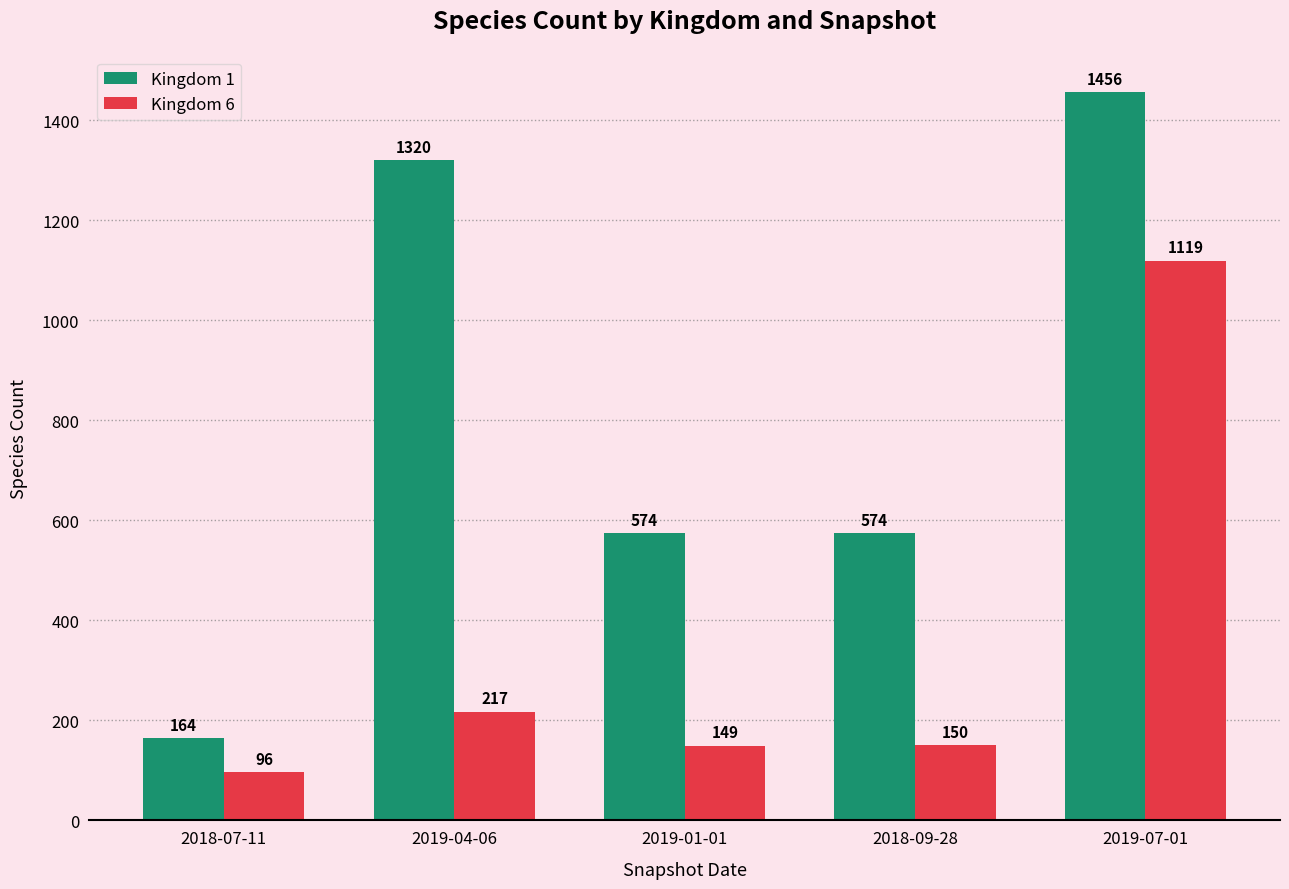

True or false: Kingdom 1 has a value of 925 at 2019-01-01.

False